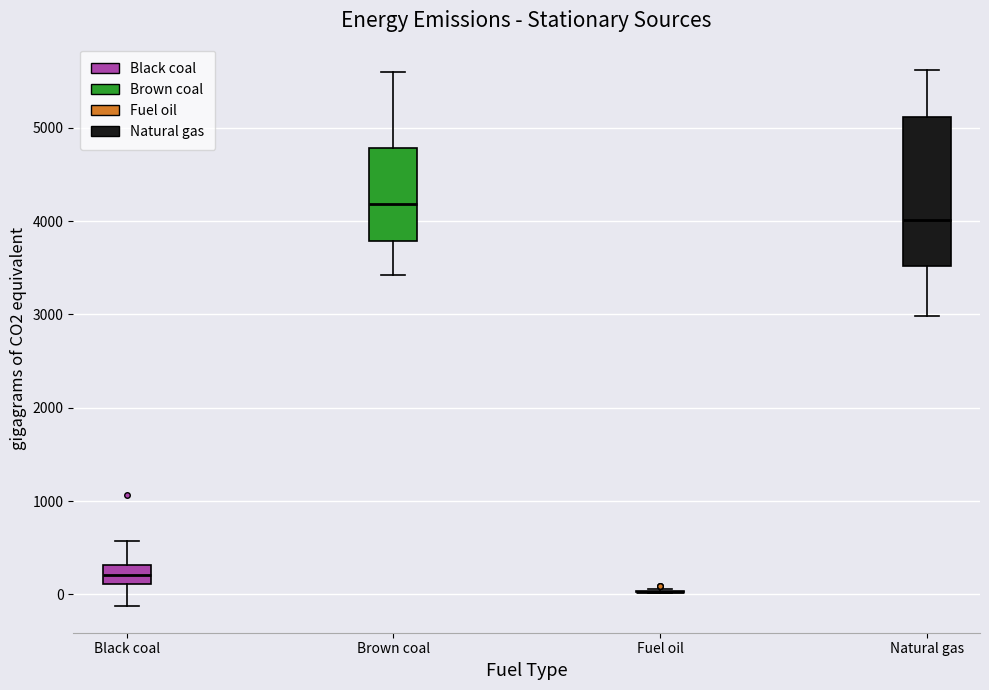

Reading left to right, transcribe this box plot: for each box, give where its median line is, the range the box spans, and where its two whiskers end, as read against the y-axis. The values are not printed on the chart, so give them approximately, as read against the axis.

Black coal: median 200, box 100 to 300, whiskers -100 to 600
Brown coal: median 4200, box 3800 to 4800, whiskers 3400 to 5600
Fuel oil: box collapsed to a line at 0, whiskers 0 to 100
Natural gas: median 4000, box 3500 to 5100, whiskers 3000 to 5600